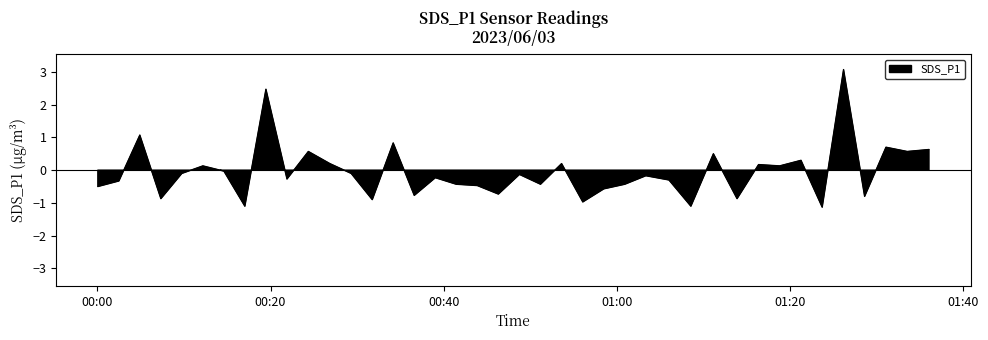

True or false: the data has more than 0 interior local peaks.

True